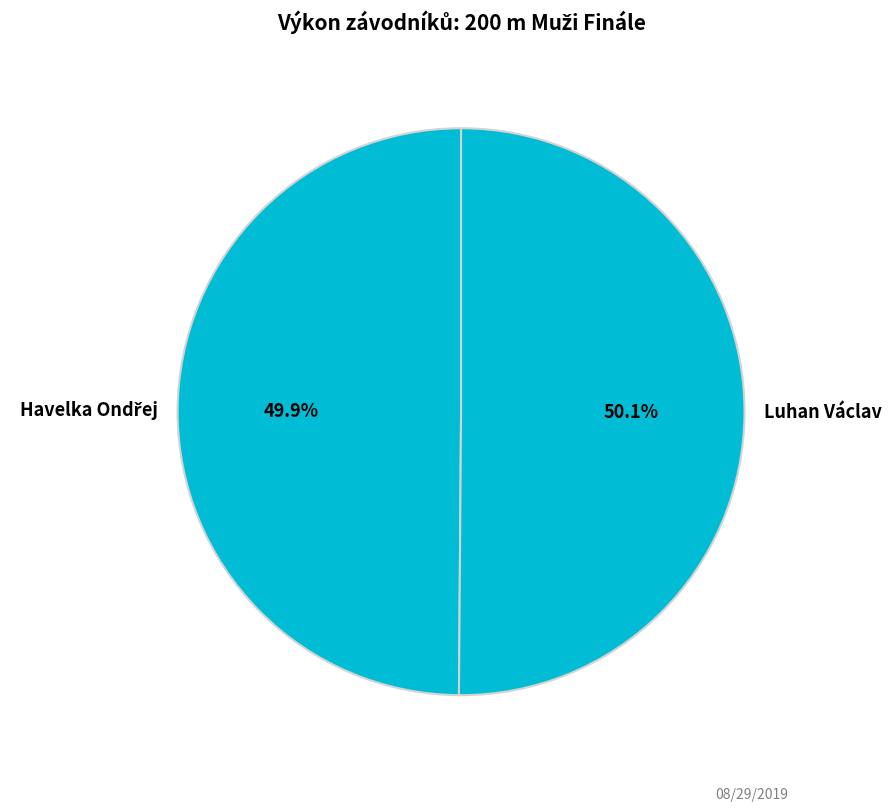

Count the number of slices in the pie.

2